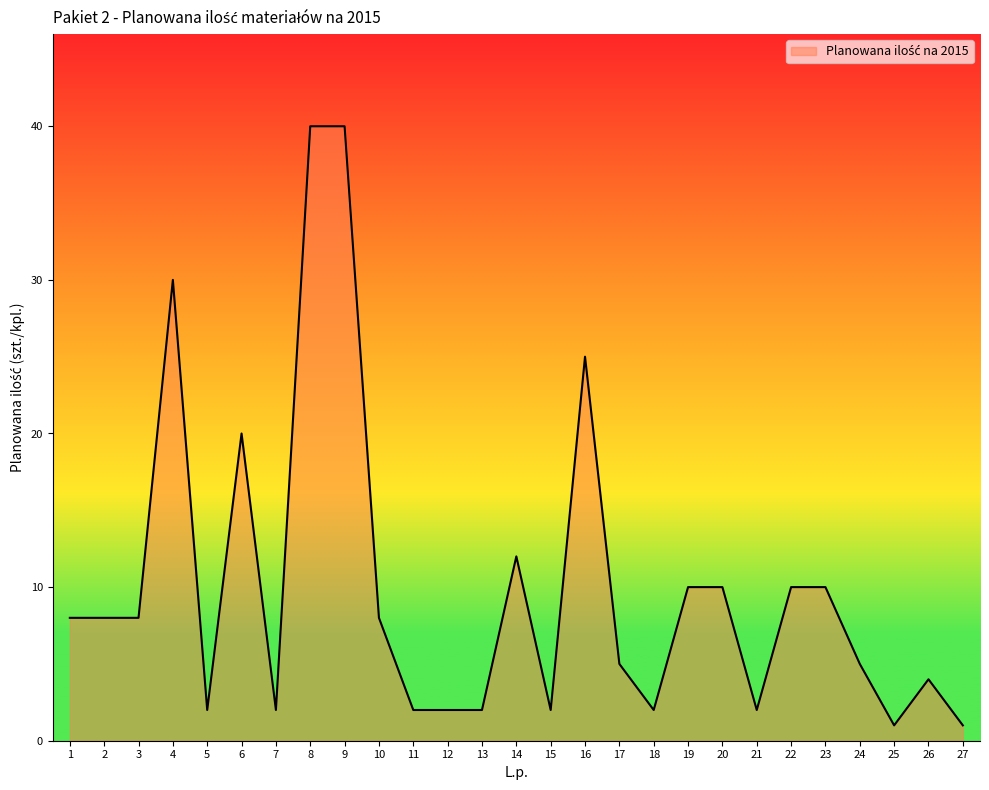

What is the greatest value displayed?

40